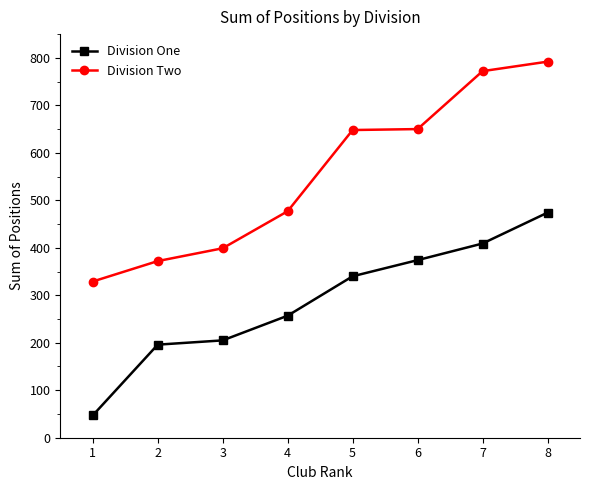

What is the lowest value of the Division One series?

47